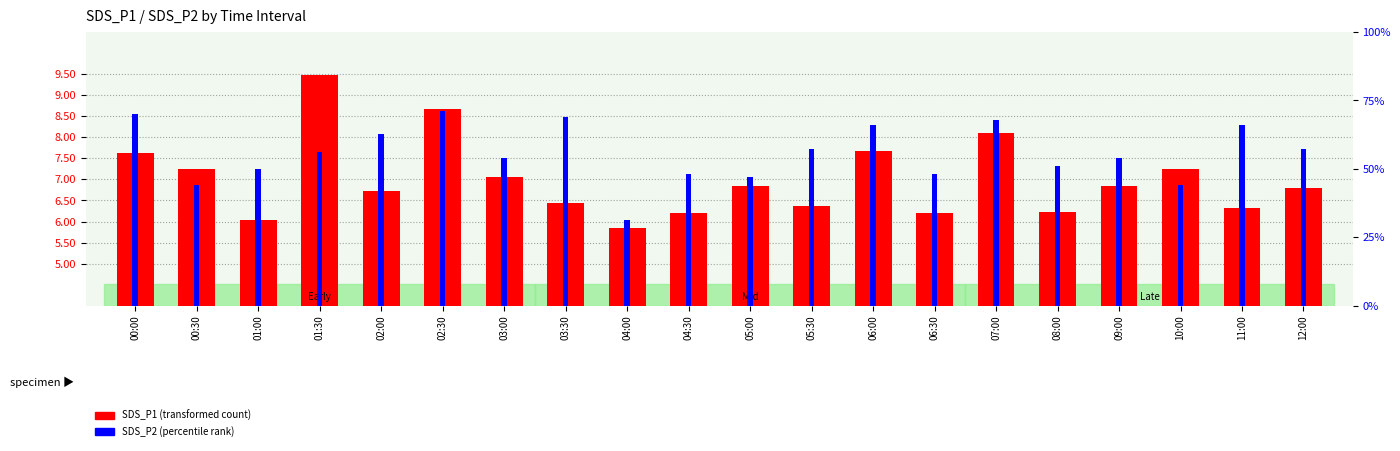

Are the bars horizontal?

No